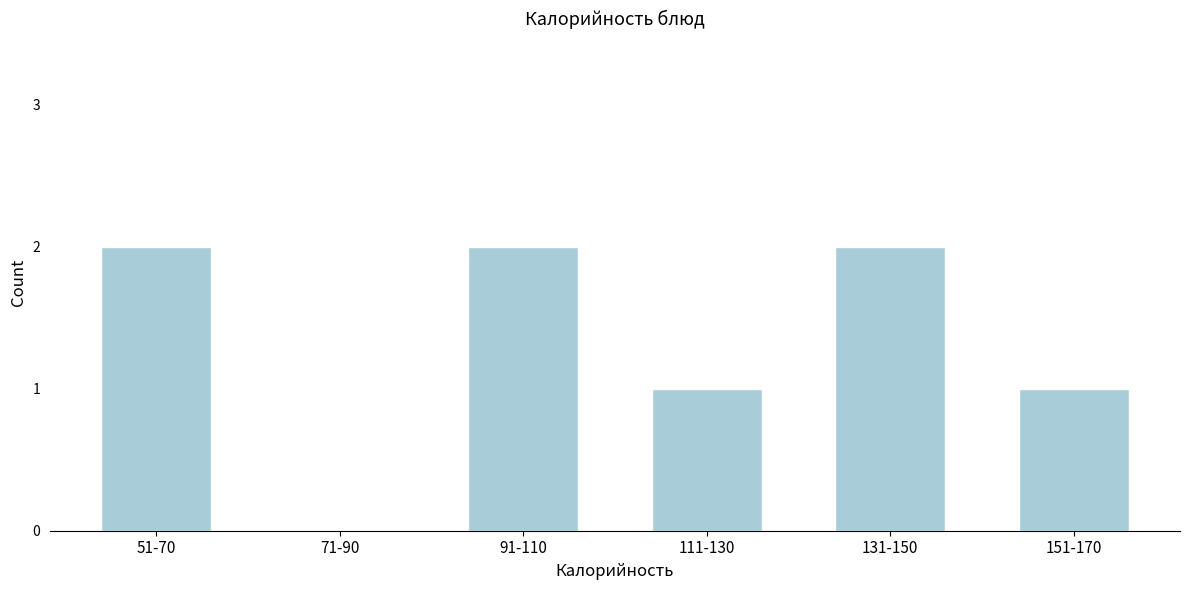

Reading left to right, transcribe all the data shown in this chart.

51-70=2	71-90=0	91-110=2	111-130=1	131-150=2	151-170=1